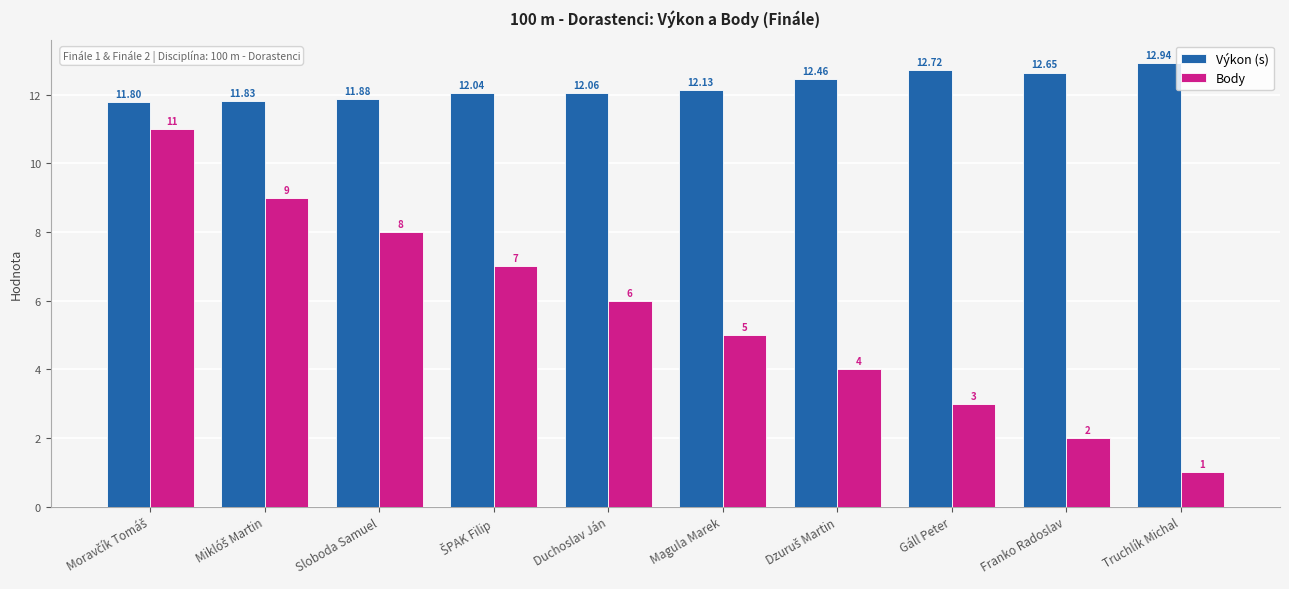

Which series has the largest total across all categories?

Výkon (s)